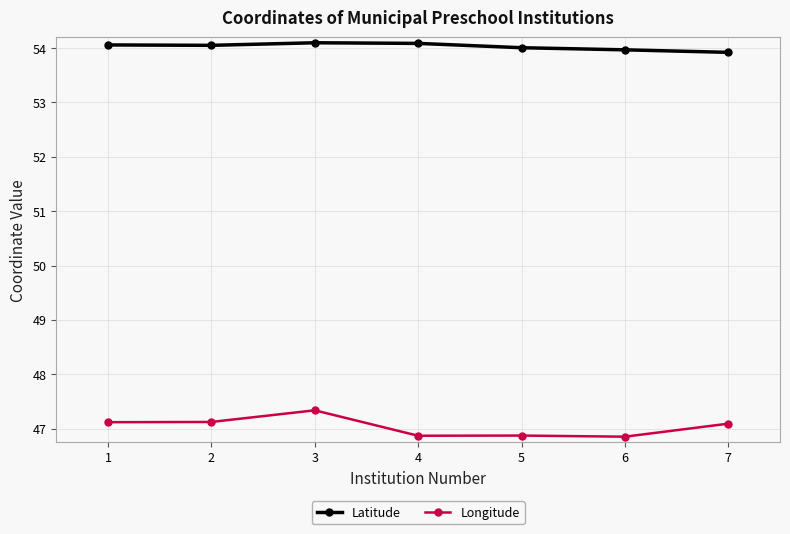

Which series has the largest range (max minus min)?

Longitude